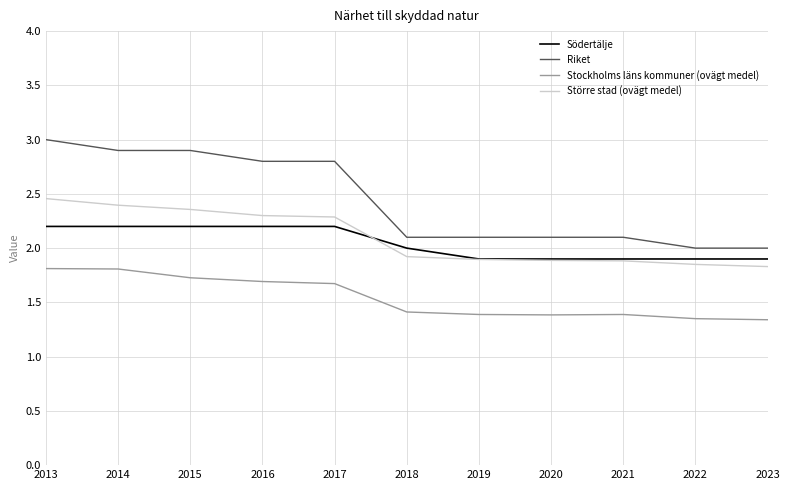

True or false: Riket and Södertälje cross at least once.

False